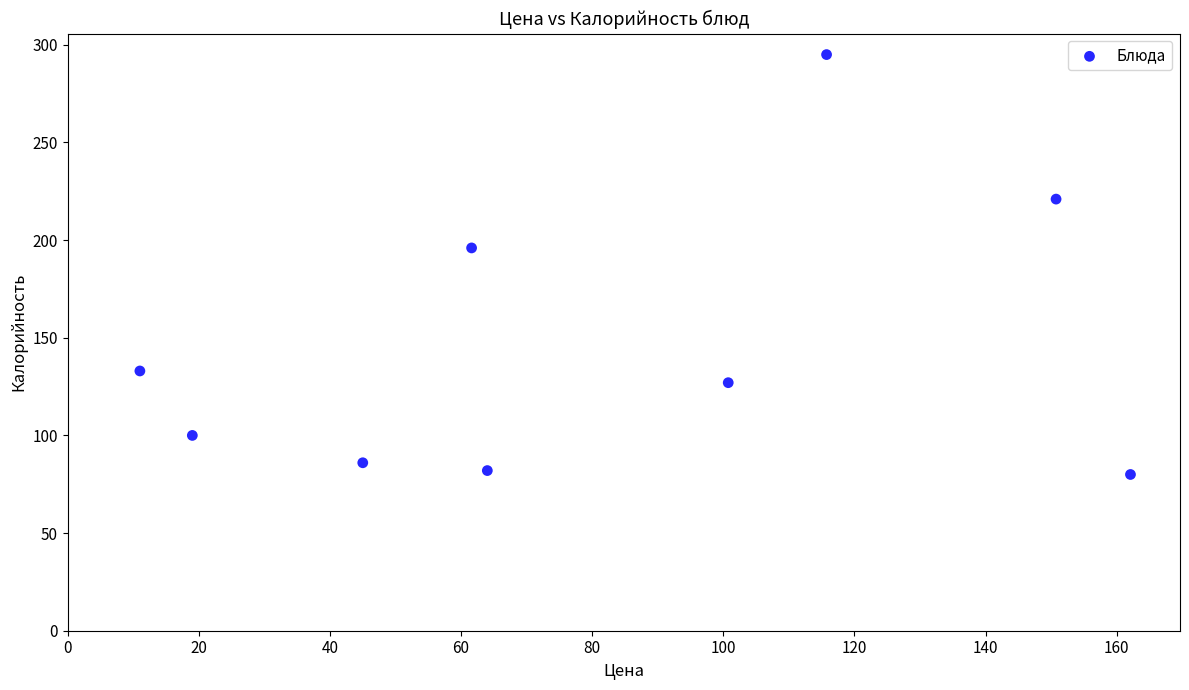

What Y value in the scatter plot is closest to 187?

196